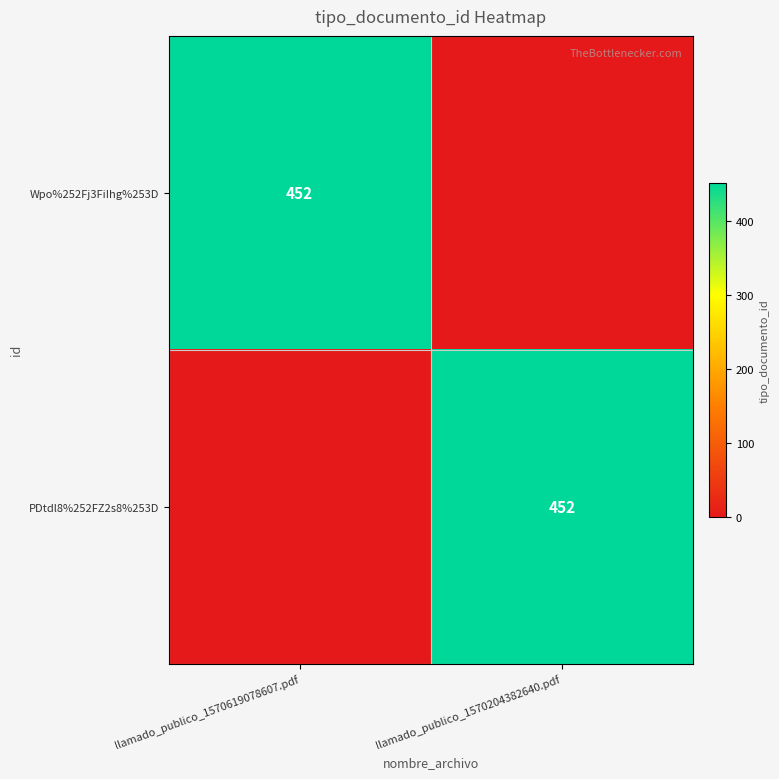

The Wpo%252Fj3FiIhg%253D series shows 797 at llamado_publico_1570619078607.pdf. True or false?

False